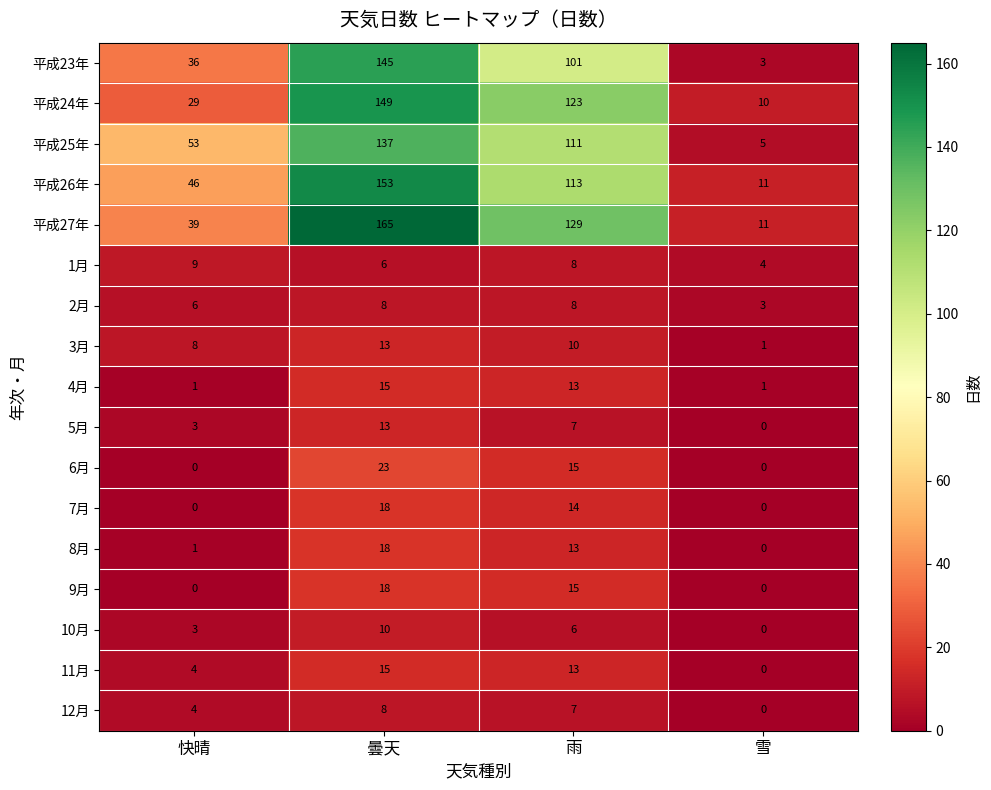

List the labels in order of 5月 value, smallest first.

雪, 快晴, 雨, 曇天